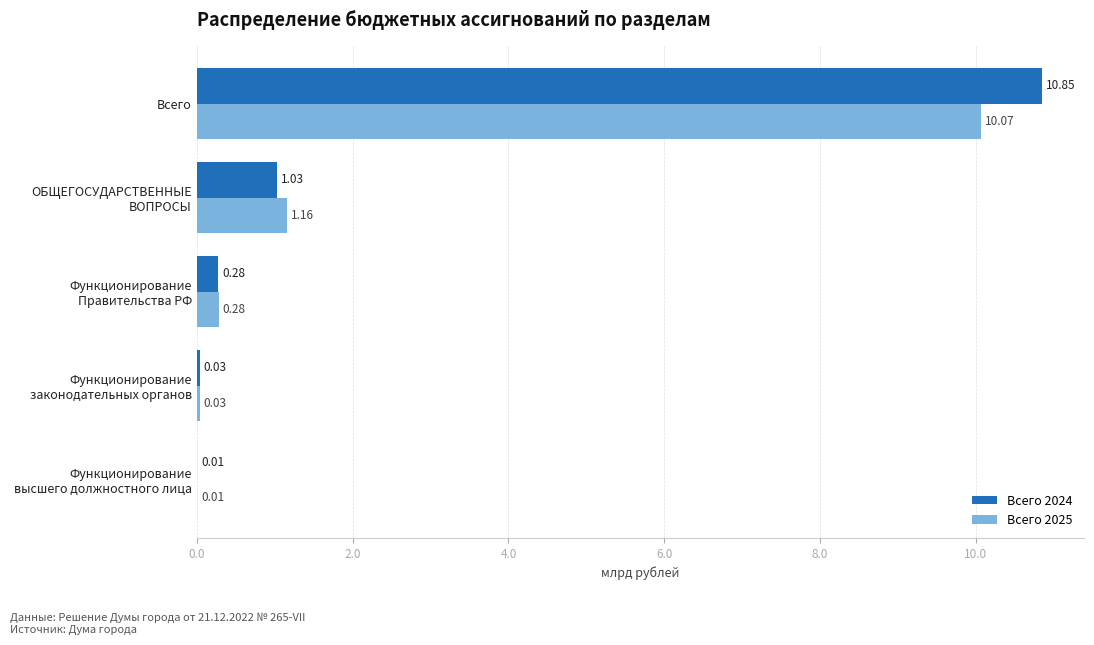

What is the sum of all Всего 2024 values?

12.2